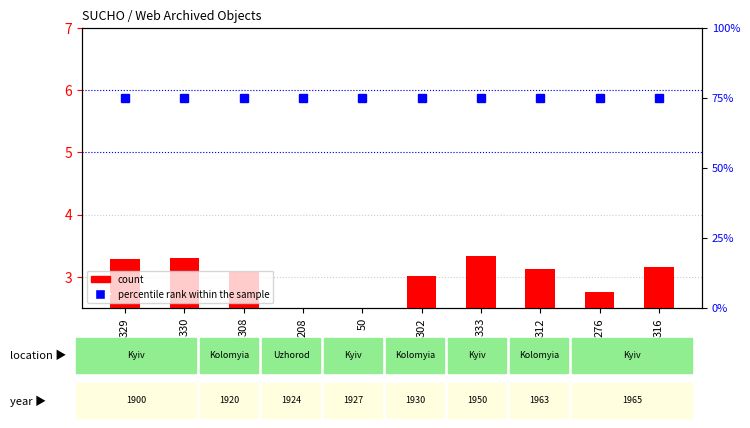

Between 302 and 312, which series saw the biggest shift?

count